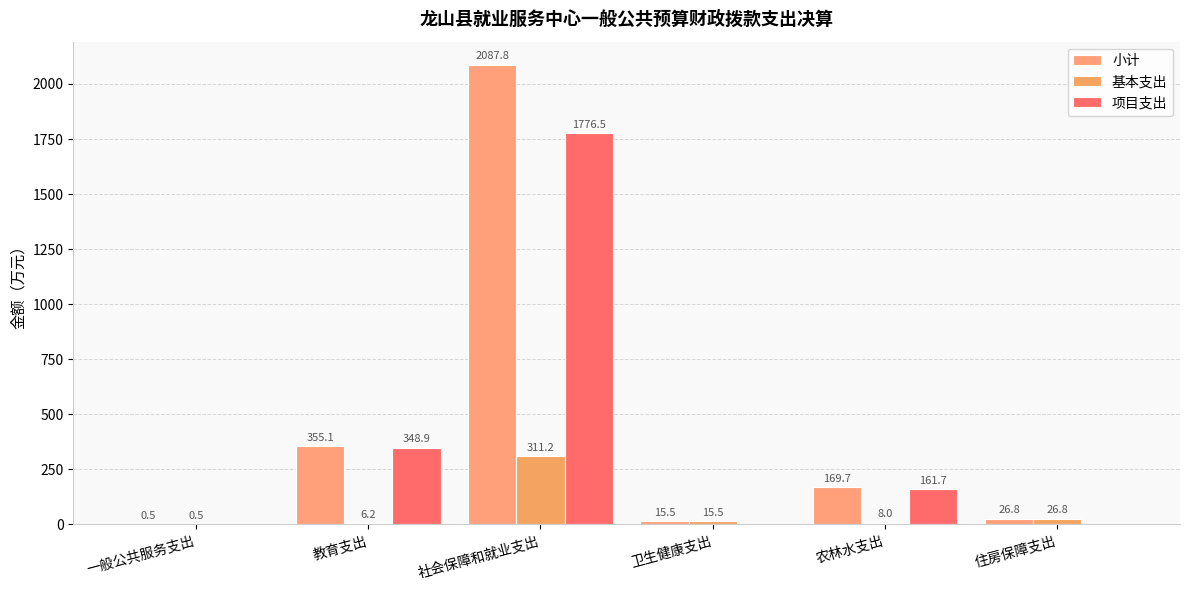

Reading right to left, what are all the values shown in this chart?

小计: 住房保障支出=26.8	农林水支出=169.7	卫生健康支出=15.5	社会保障和就业支出=2087.8	教育支出=355.1	一般公共服务支出=0.5
基本支出: 住房保障支出=26.8	农林水支出=8.0	卫生健康支出=15.5	社会保障和就业支出=311.2	教育支出=6.2	一般公共服务支出=0.5
项目支出: 住房保障支出=0.0	农林水支出=161.7	卫生健康支出=0.0	社会保障和就业支出=1776.5	教育支出=348.9	一般公共服务支出=0.0